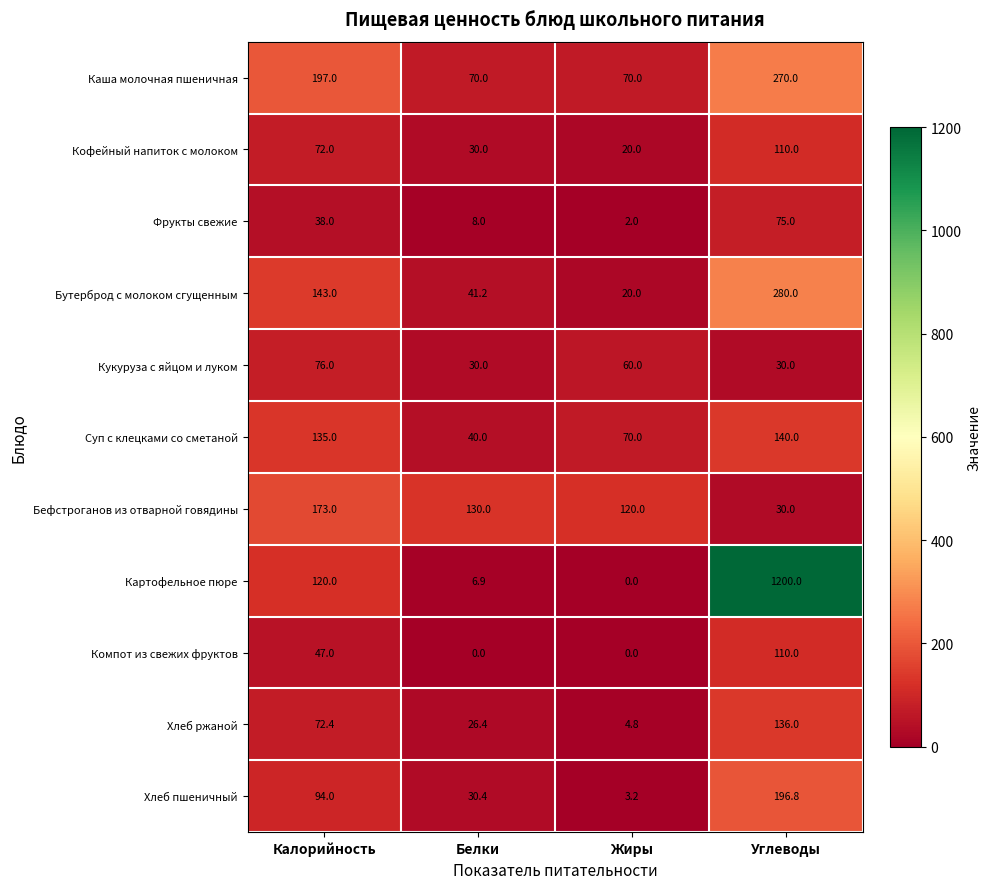

Which series has the widest spread of values?

Картофельное пюре